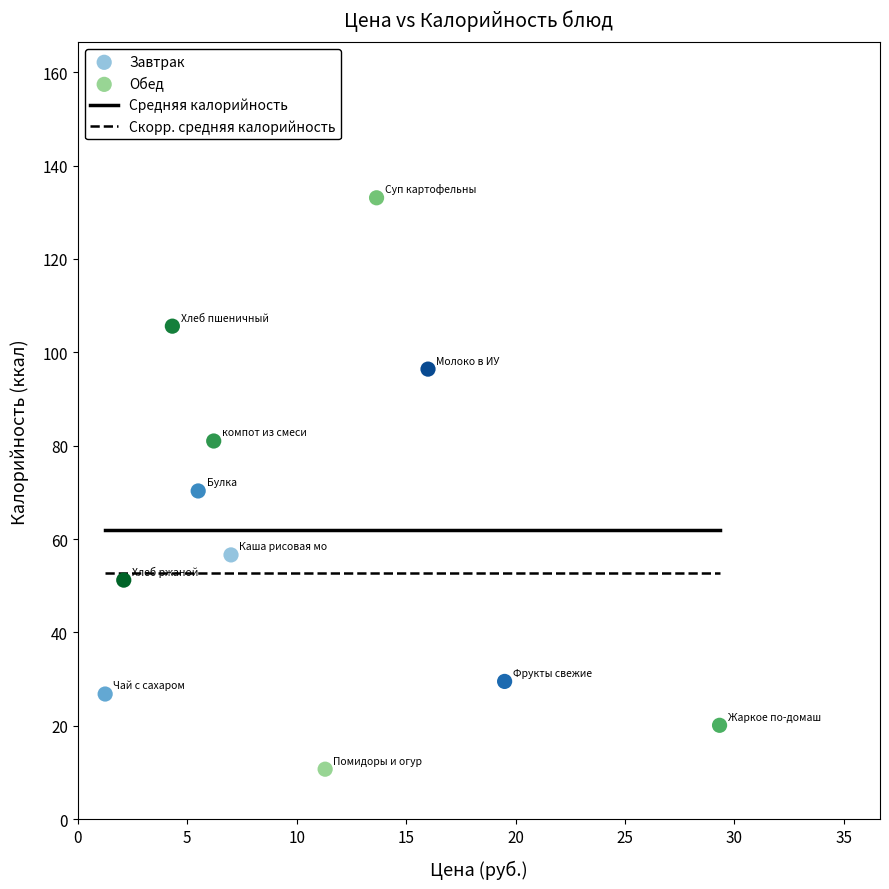

Which series has the largest Y range (max minus min)?

Обед